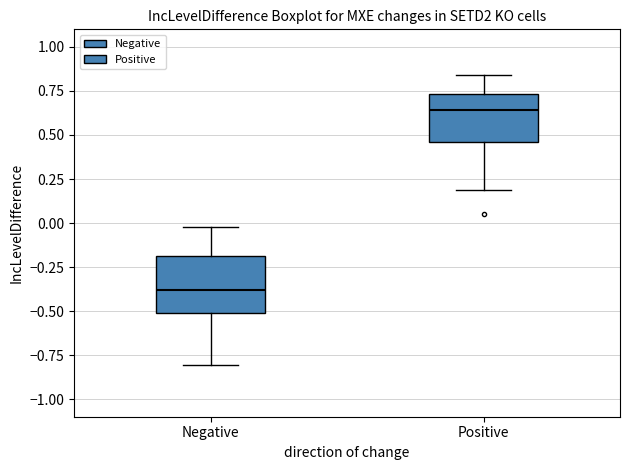

Reading left to right, transcribe this box plot: for each box, give where its median line is, the range the box spans, and where its two whiskers end, as read against the y-axis. The values are not printed on the chart, so give them approximately, as read against the axis.

Negative: median -0.40, box -0.50 to -0.20, whiskers -0.80 to 0.00
Positive: median 0.65, box 0.45 to 0.75, whiskers 0.20 to 0.85